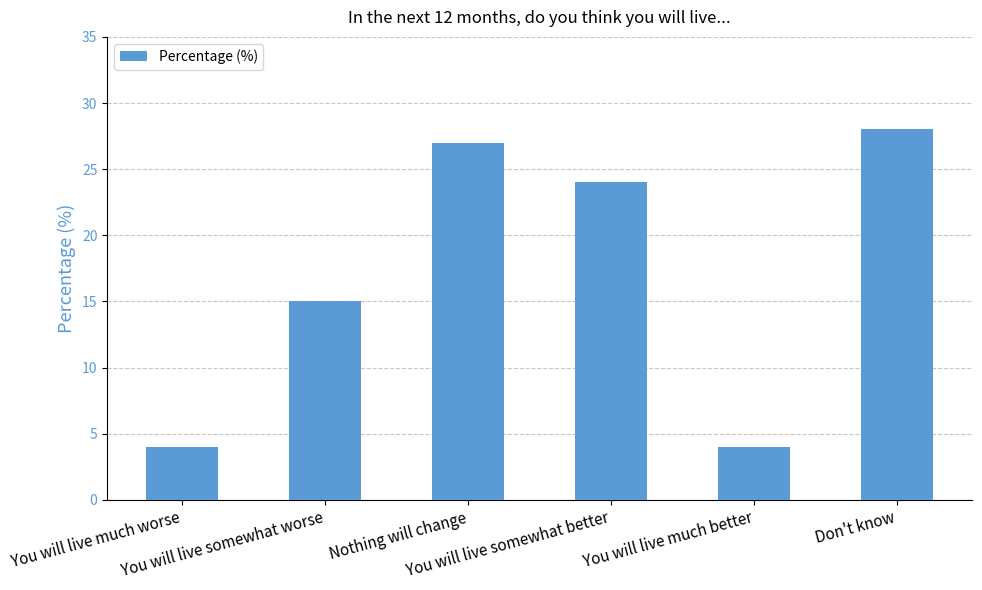

What is the sum of all values?

102